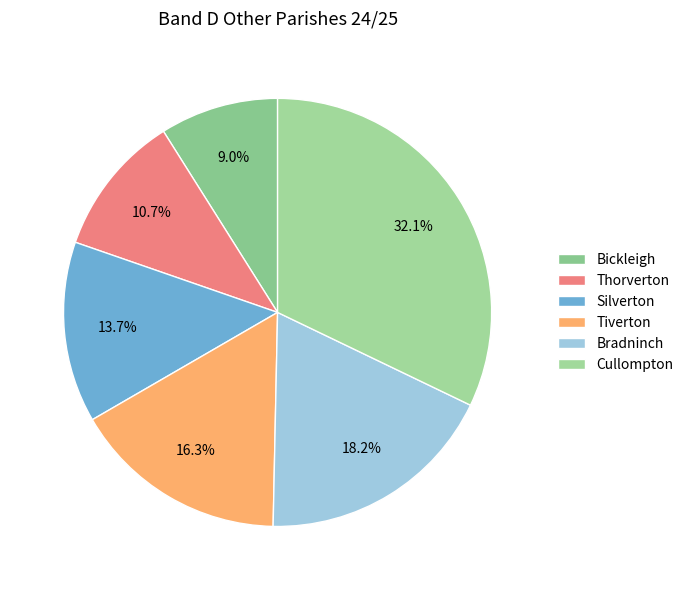

True or false: Cullompton accounts for 23% of the total.

False